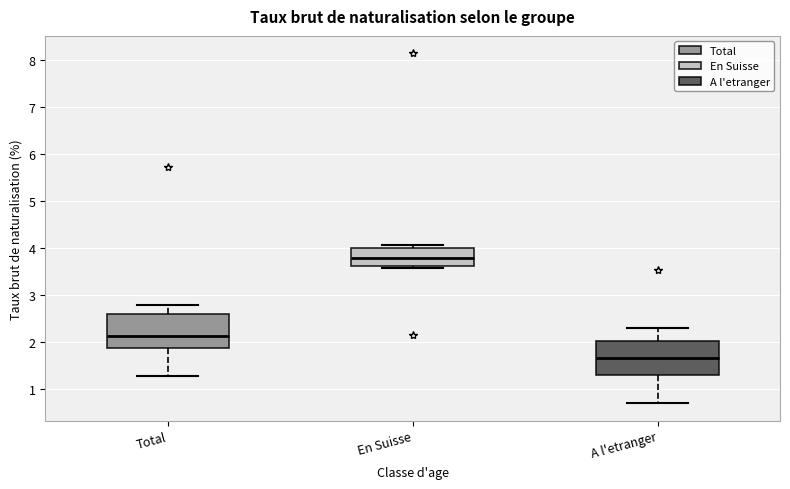

Where does the median line of the box for Total sit on the y-axis? The values are not printed on the chart, so give them approximately, as read against the axis.

2.1